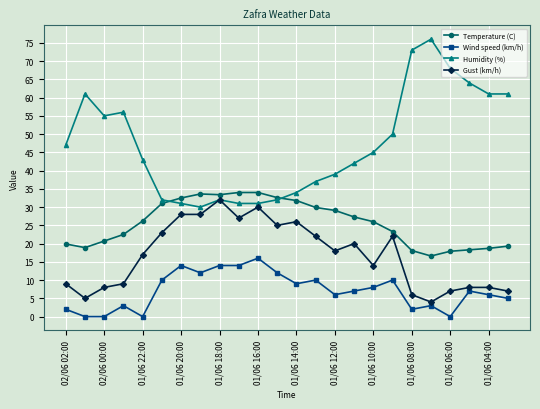

True or false: Gust (km/h) has more than 2 points higher than both neighbors.

True